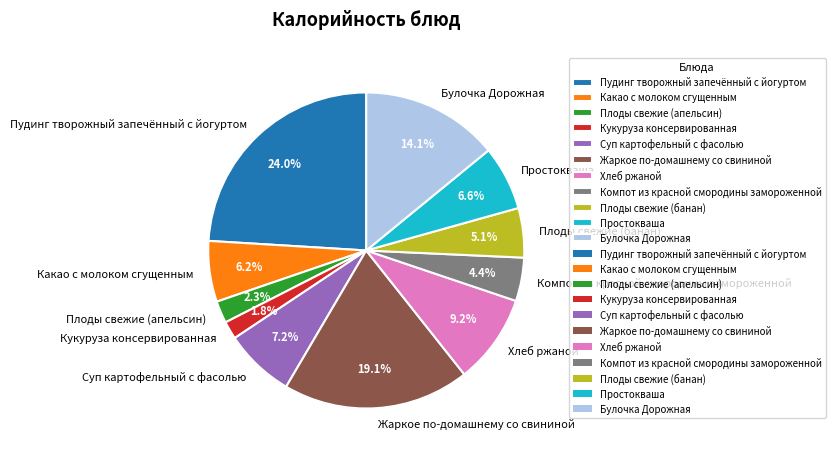

To the nearest percent, what is the difference between the largest and smallest slice percentages?

22%